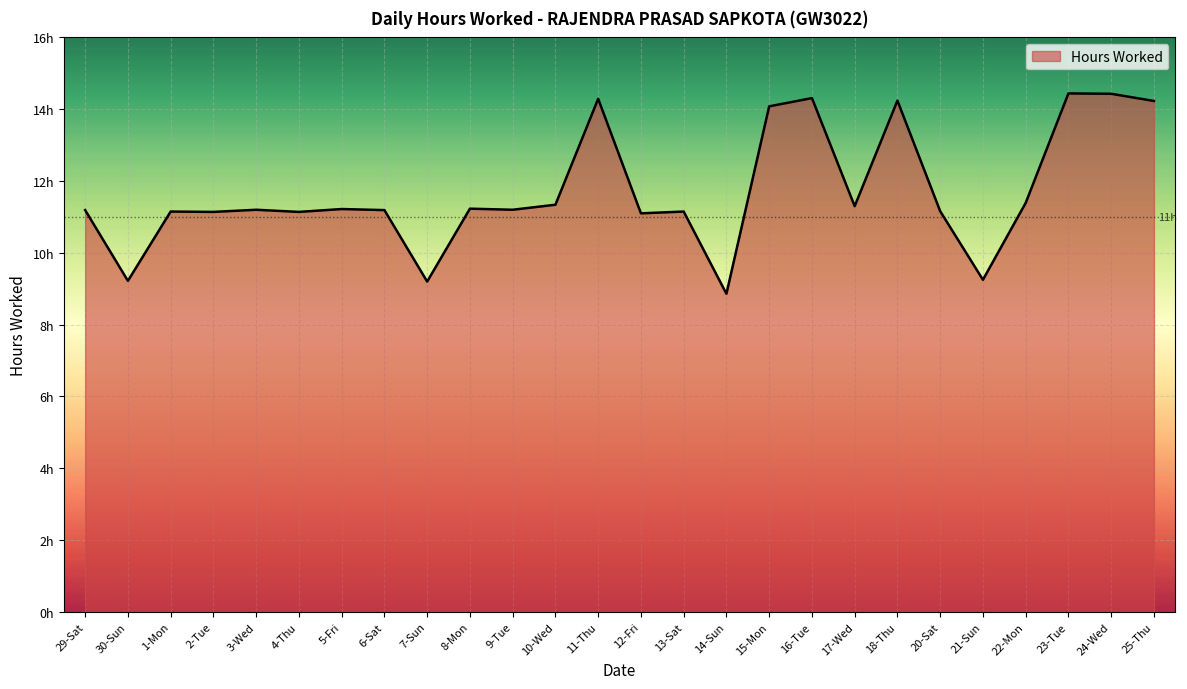

Is this an area chart (filled region under the line)?

Yes